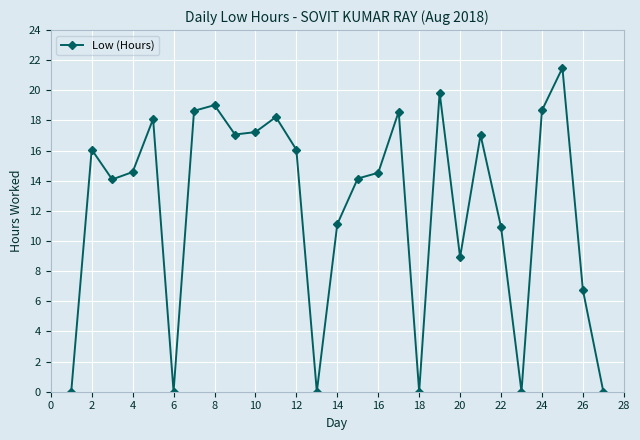

What is the maximum value shown in the chart?

21.5